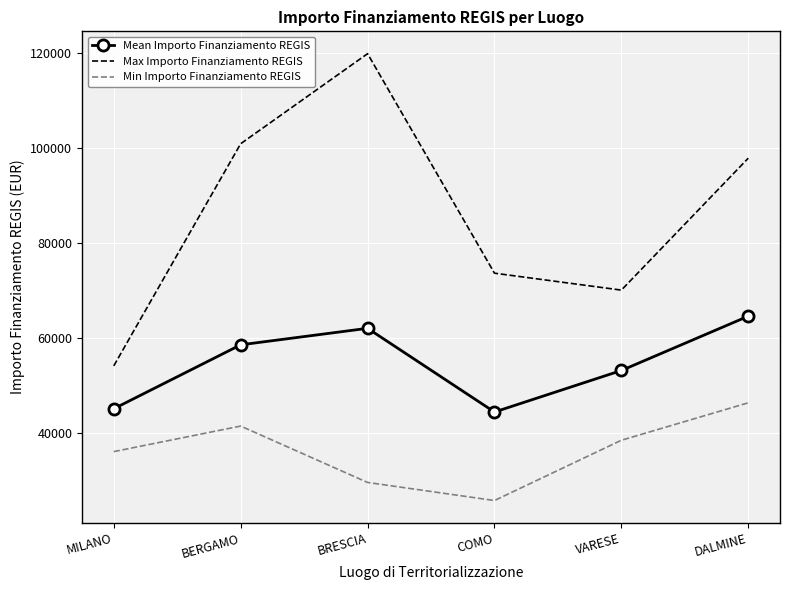

Reading left to right, extract all data points from this chart.

Mean Importo Finanziamento REGIS: MILANO=45134.3	BERGAMO=58575.1	BRESCIA=62045.7	COMO=44448.1	VARESE=53178.4	DALMINE=64596.7
Max Importo Finanziamento REGIS: MILANO=54144.9	BERGAMO=100847.1	BRESCIA=119783.4	COMO=73636.1	VARESE=70077.9	DALMINE=97812.0
Min Importo Finanziamento REGIS: MILANO=36123.8	BERGAMO=41496.0	BRESCIA=29640.7	COMO=25842.4	VARESE=38513.5	DALMINE=46386.6